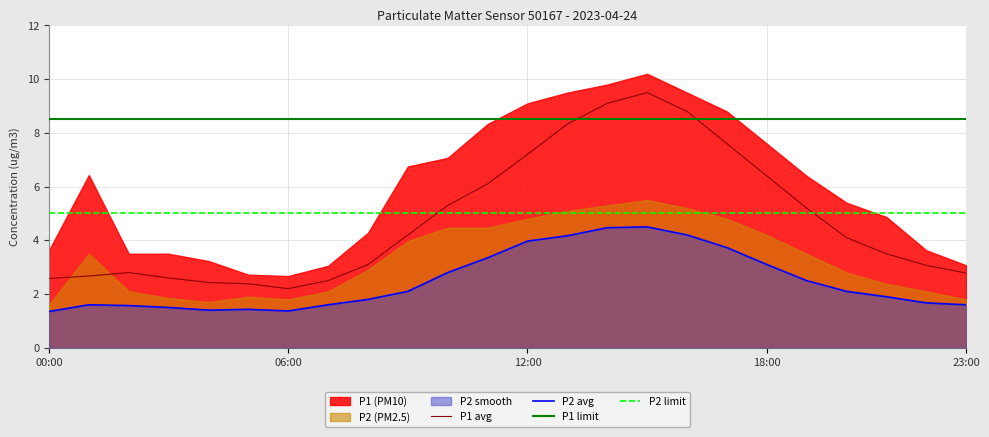

Where is the first local maximum for P2?

01:00